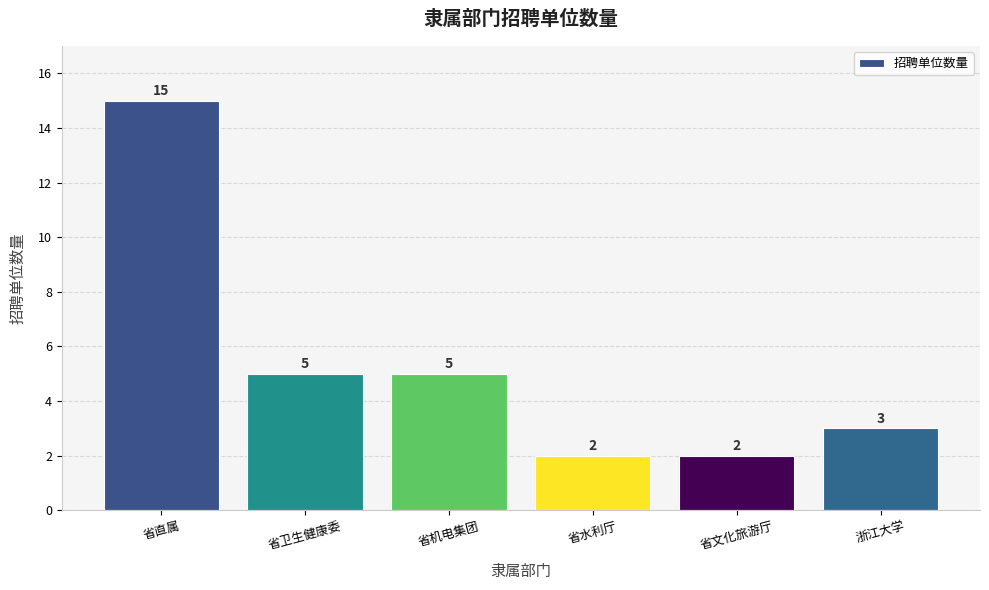

What is the change in value from 省机电集团 to 浙江大学?

-2